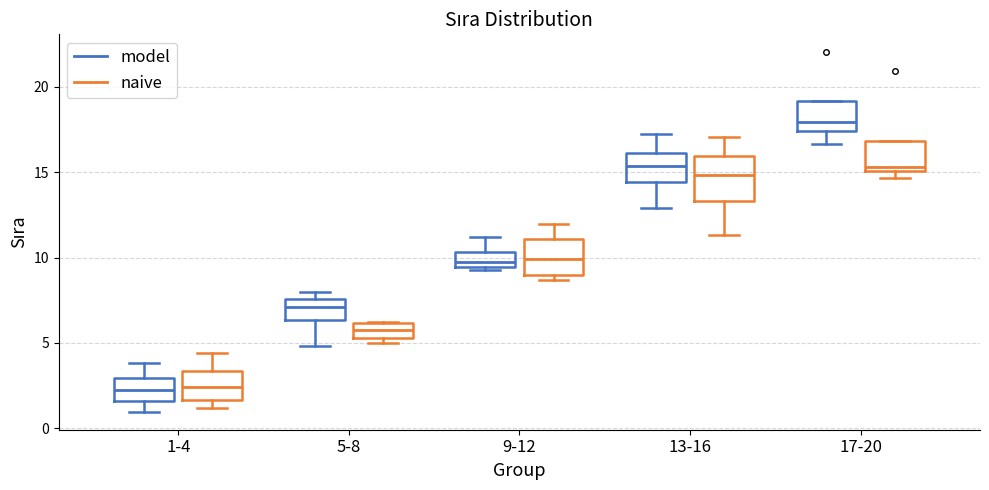

Reading left to right, read every box against the y-axis: the position of its median line, the range the box covers, and the ends of its whiskers. The values are not printed on the chart, so give them approximately, as read against the axis.

1-4 (model): median 2.0, box 1.5 to 3.0, whiskers 1.0 to 4.0
1-4 (naive): median 2.5, box 1.5 to 3.5, whiskers 1.0 to 4.5
5-8 (model): median 7.0, box 6.5 to 7.5, whiskers 5.0 to 8.0
5-8 (naive): median 6.0 (inside the box), box 5.5 to 6.0, whiskers 5.0 to 6.0
9-12 (model): median 10.0, box 9.5 to 10.5, whiskers 9.5 (just below the box's lower edge) to 11.0
9-12 (naive): median 10.0, box 9.0 to 11.0, whiskers 8.5 to 12.0
13-16 (model): median 15.5, box 14.5 to 16.0, whiskers 13.0 to 17.5
13-16 (naive): median 15.0, box 13.5 to 16.0, whiskers 11.5 to 17.0
17-20 (model): median 18.0, box 17.5 to 19.0, whiskers 16.5 to 19.0
17-20 (naive): median 15.5, box 15.0 to 17.0, whiskers 14.5 to 17.0